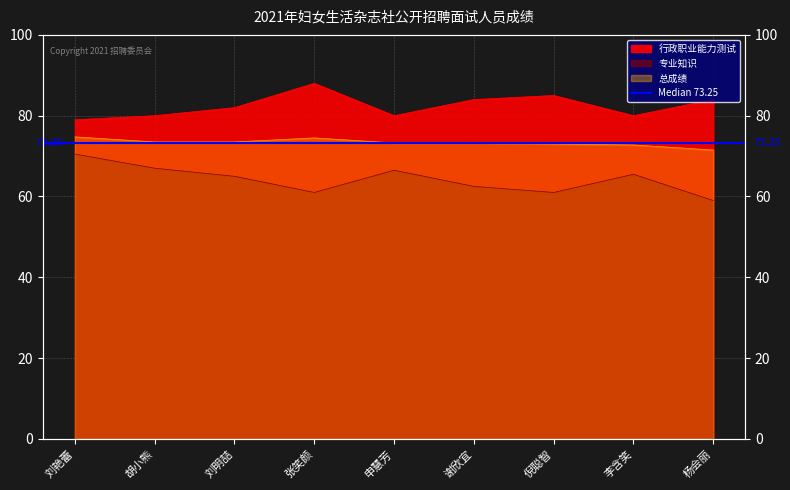

True or false: 总成绩 and 专业知识 intersect in this chart.

False